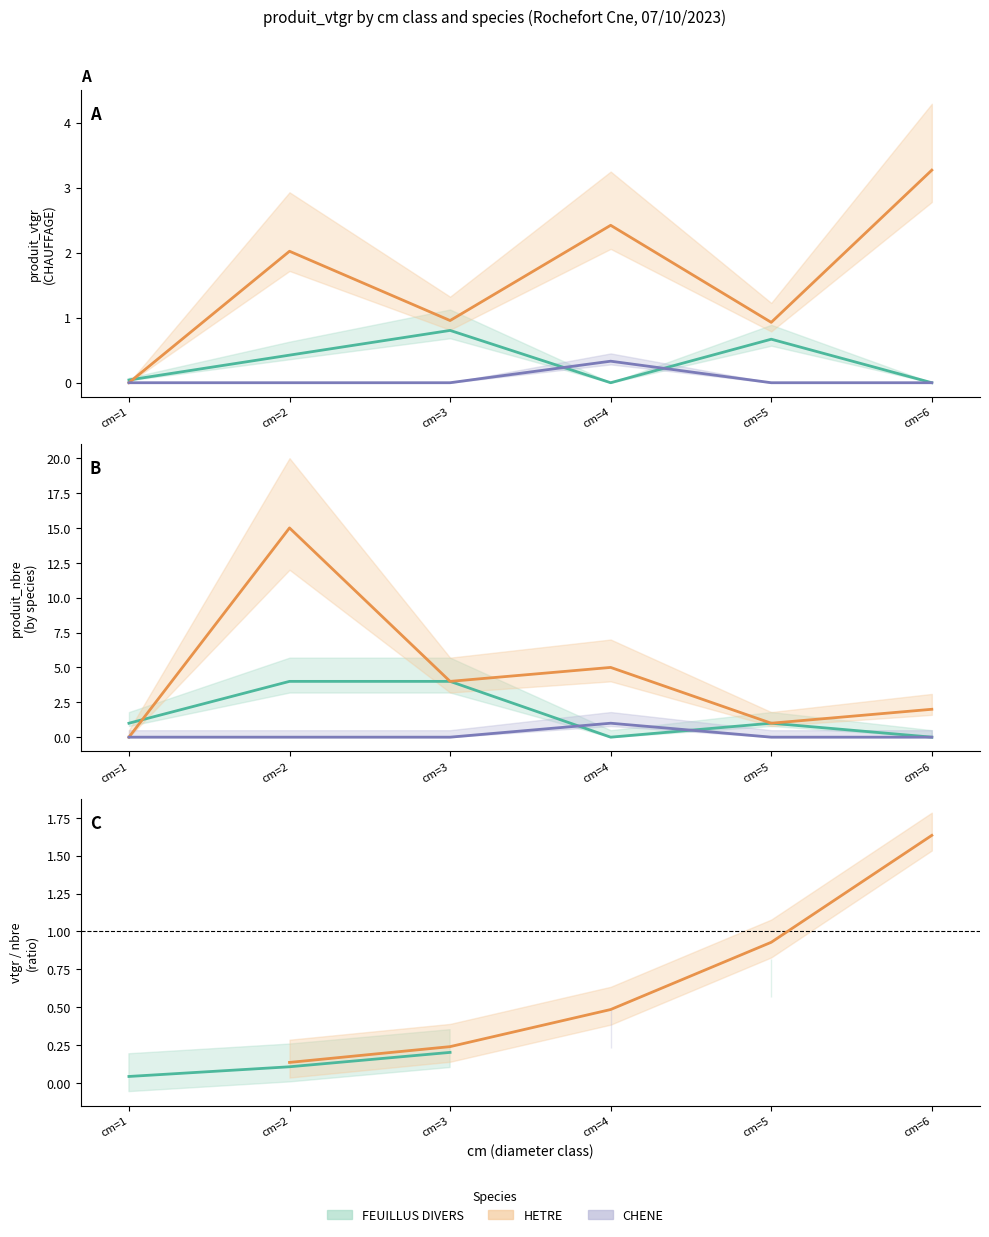

True or false: FEUILLUS DIVERS has a value of 0.1 at cm=2.

True